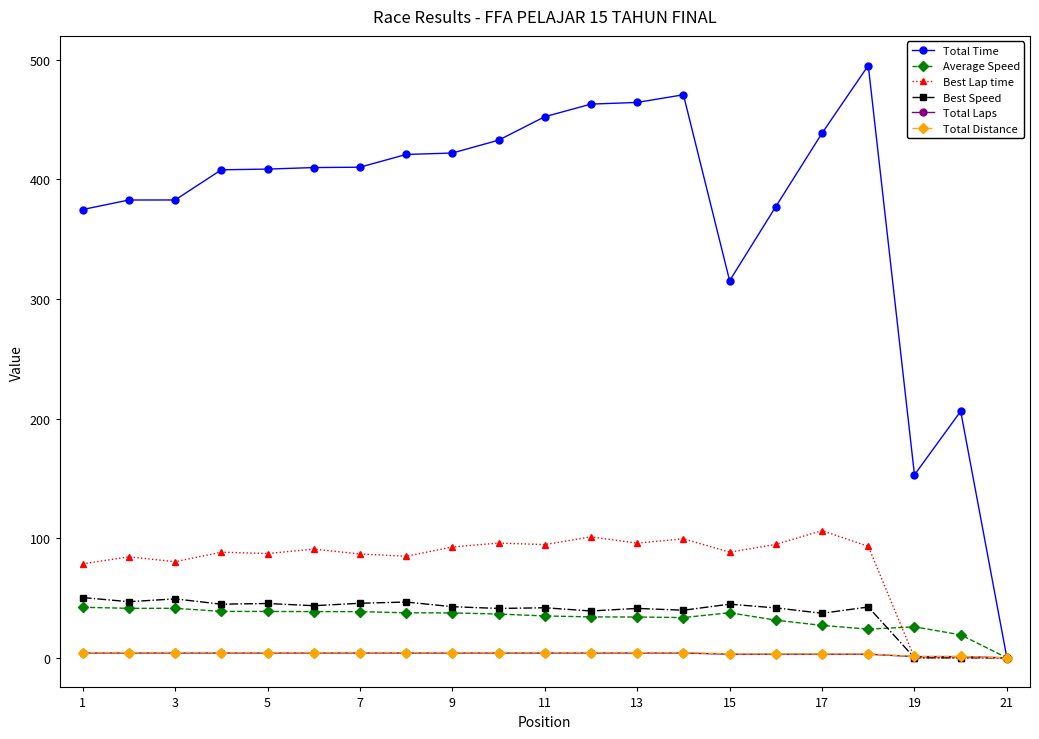

In Average Speed, how many points are higher than both neighbors (excluding endpoints)?

2